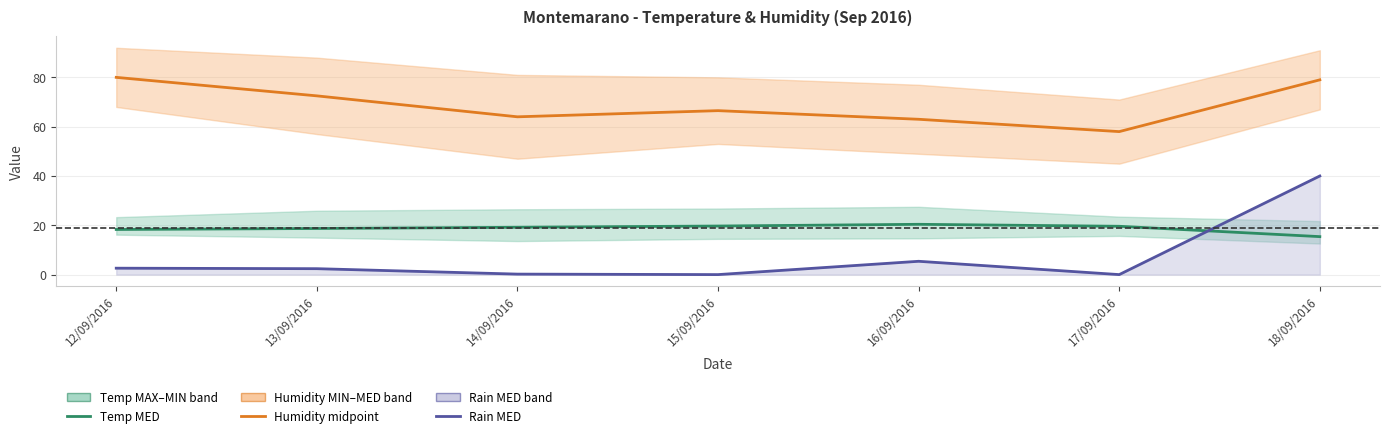

Between 17/09/2016 and 13/09/2016, which is larger?

17/09/2016